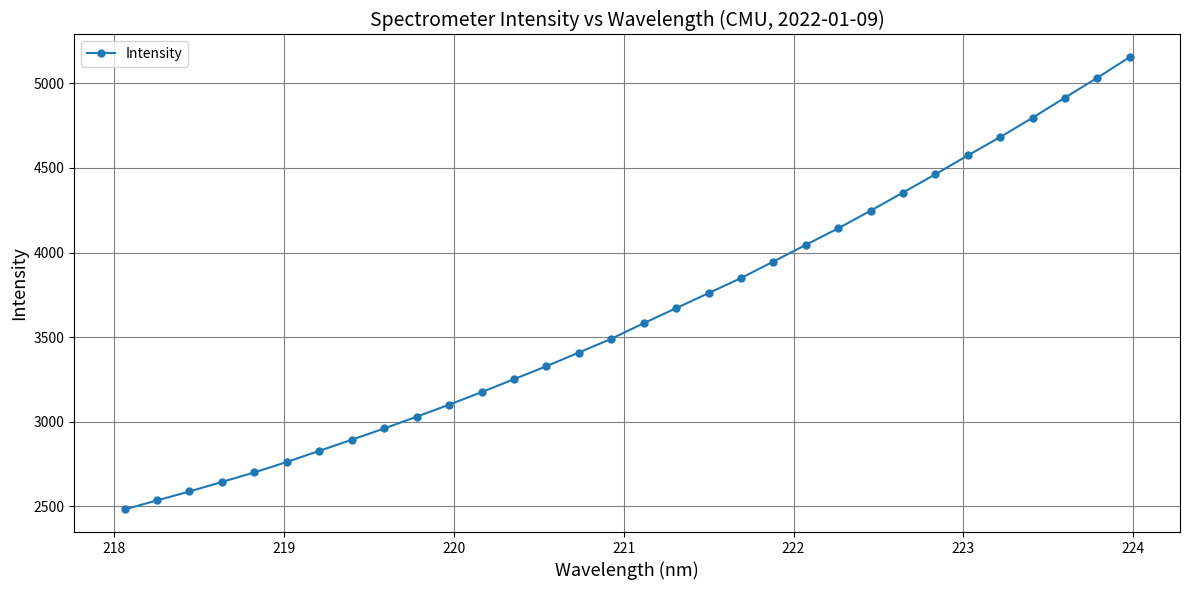

What is the sum of all values?

116390.2